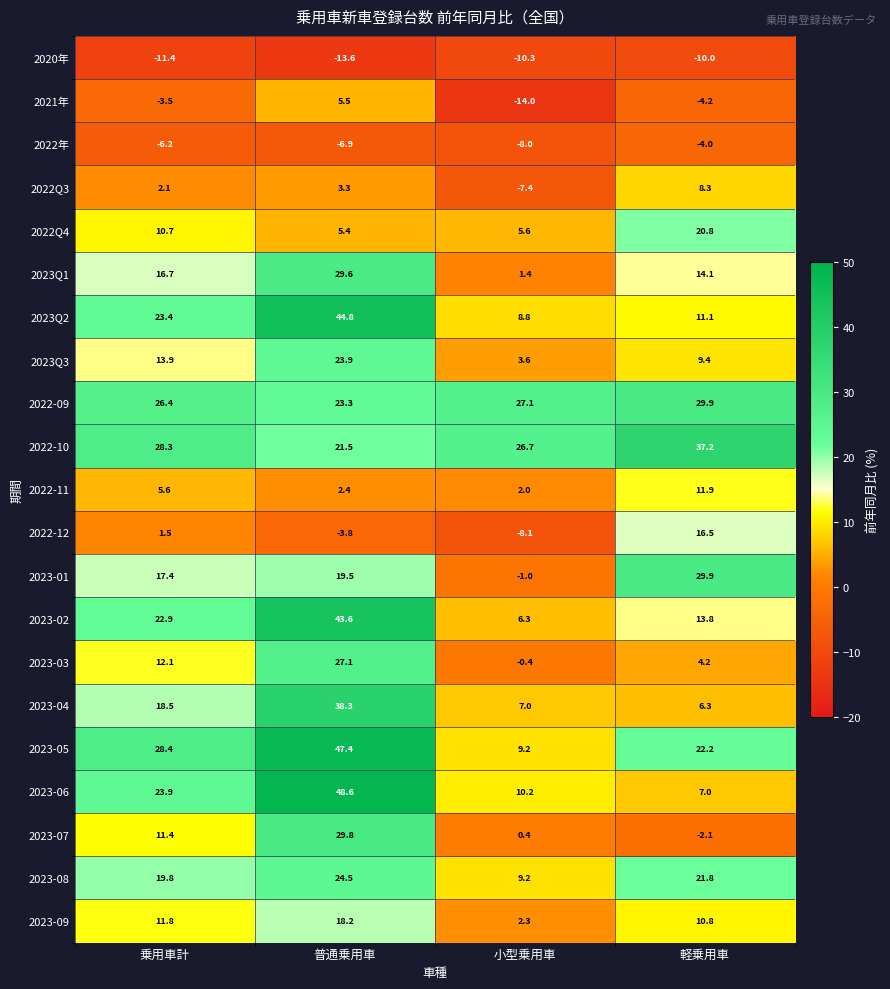

At 普通乗用車, list the series in order from smallest to largest.

2020年, 2022年, 2022-12, 2022-11, 2022Q3, 2022Q4, 2021年, 2023-09, 2023-01, 2022-10, 2022-09, 2023Q3, 2023-08, 2023-03, 2023Q1, 2023-07, 2023-04, 2023-02, 2023Q2, 2023-05, 2023-06